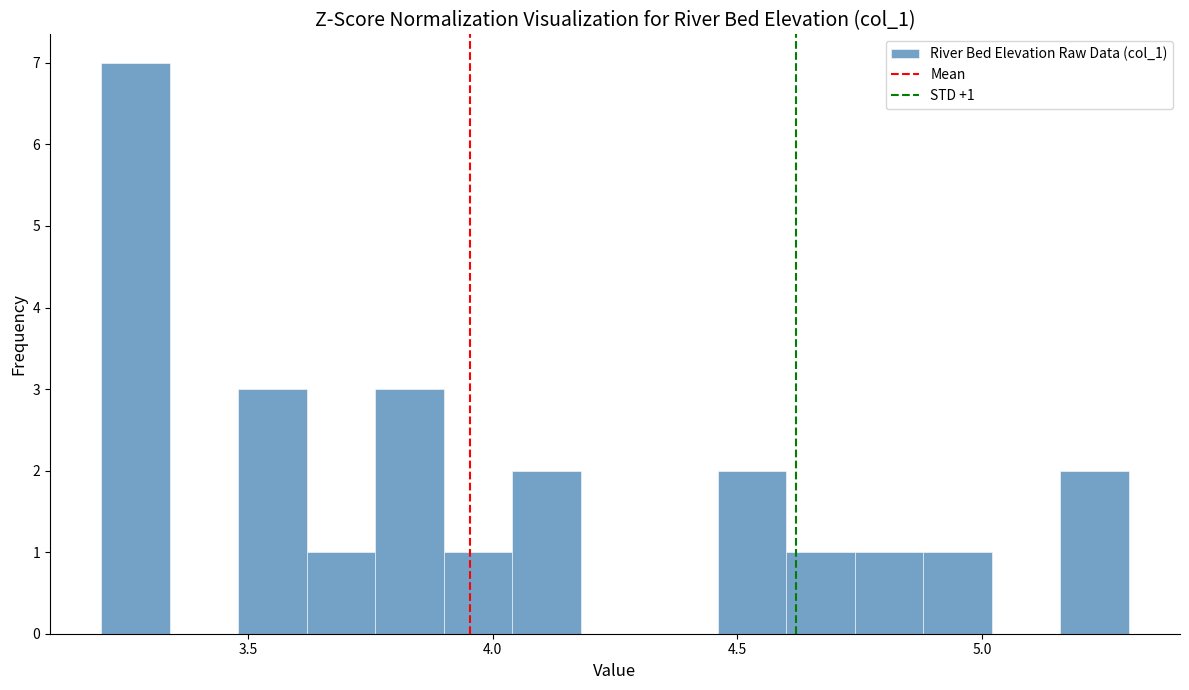

Read against the x-axis, roughly where is the centre of the tallest bar?

3.25